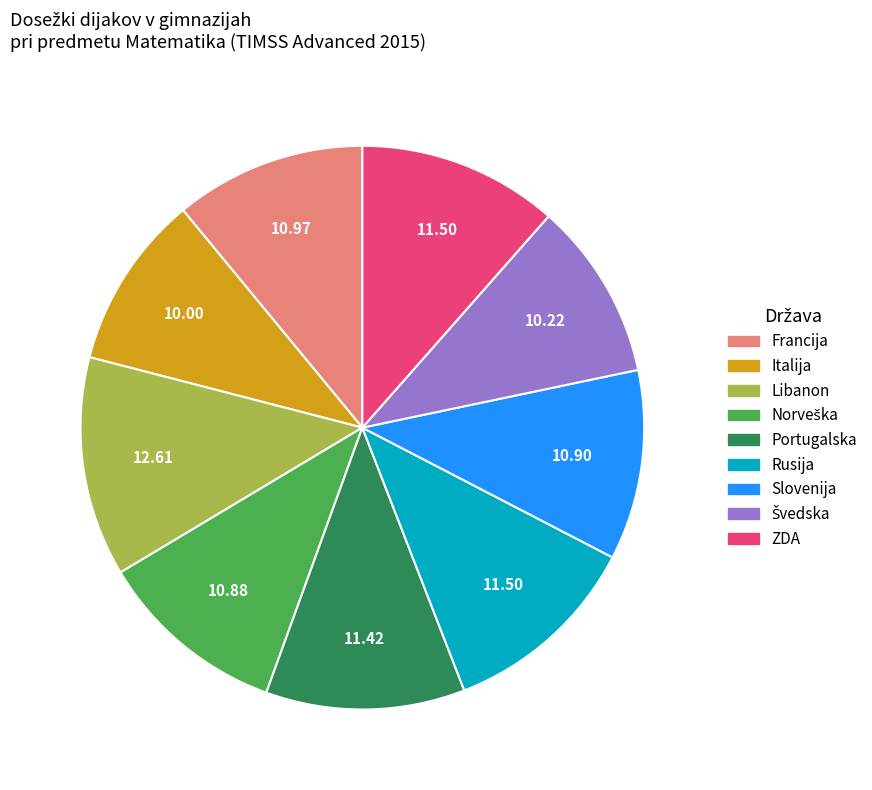

What is the largest slice in the pie chart?

Libanon